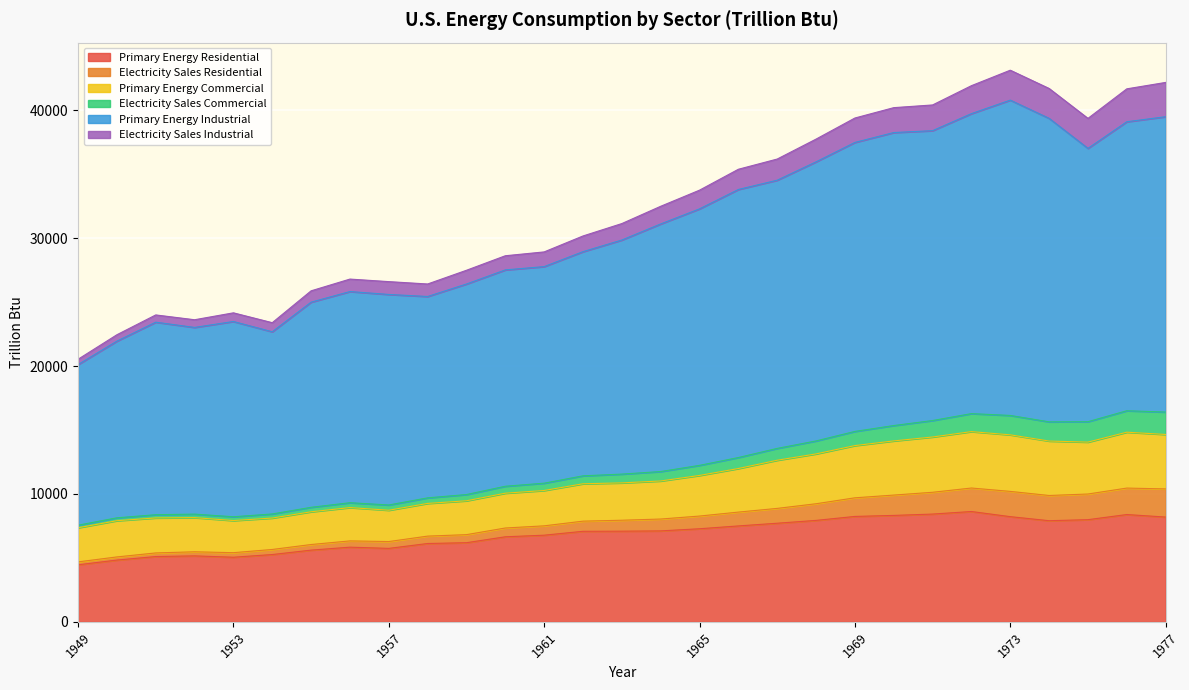

Does the chart display data point markers on the line(s)?

No